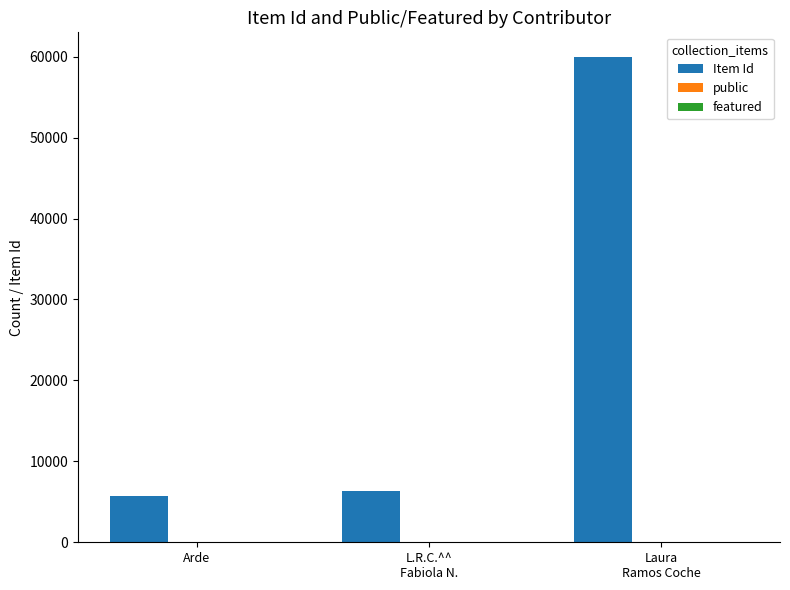

What is the maximum value for Item Id?

60005